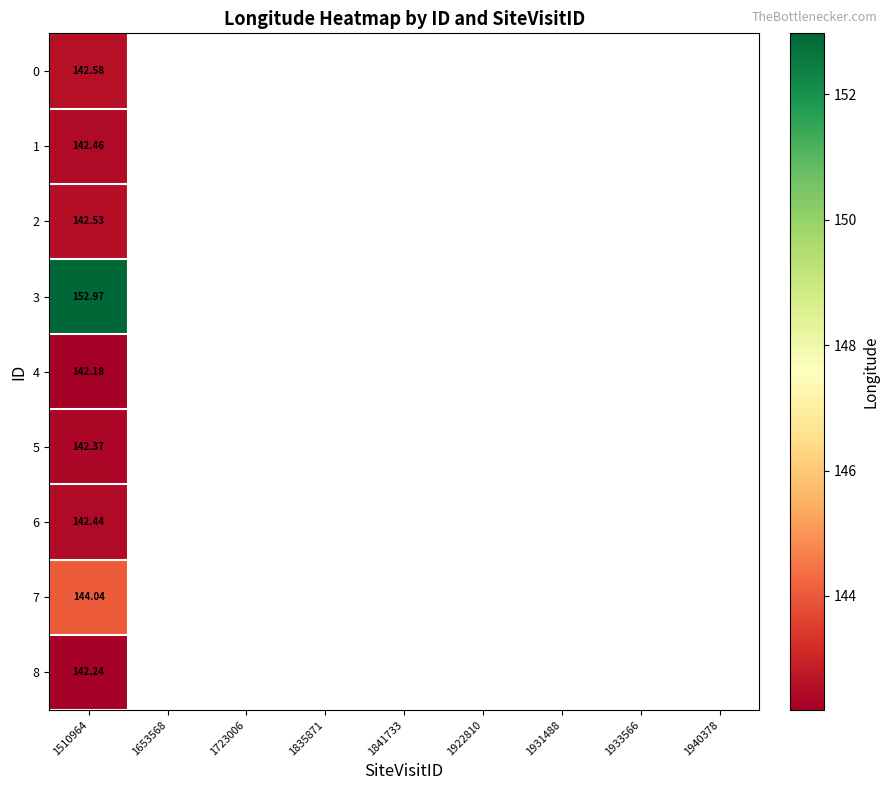

At how many categories does at least one series exceed 146?

1